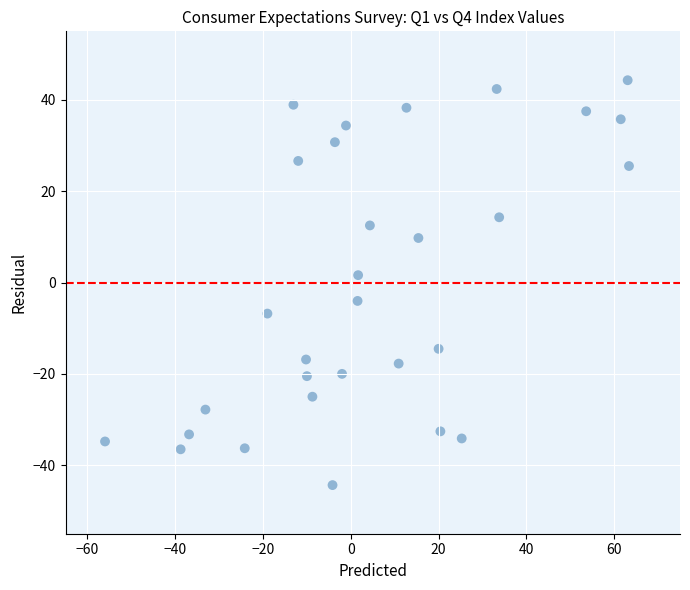

What is the range of X values (max minus min)?

119.4